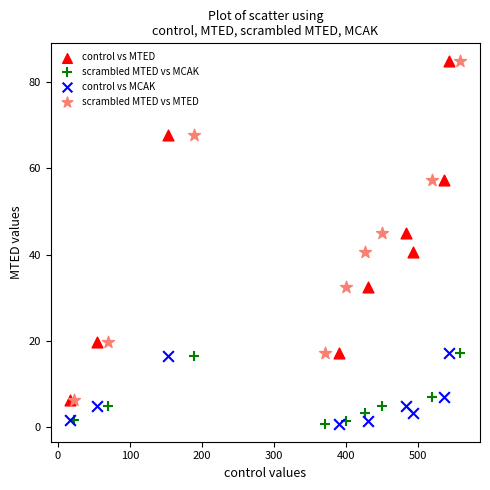

What are all the series names shown in the legend?

control vs MTED, scrambled MTED vs MCAK, control vs MCAK, scrambled MTED vs MTED